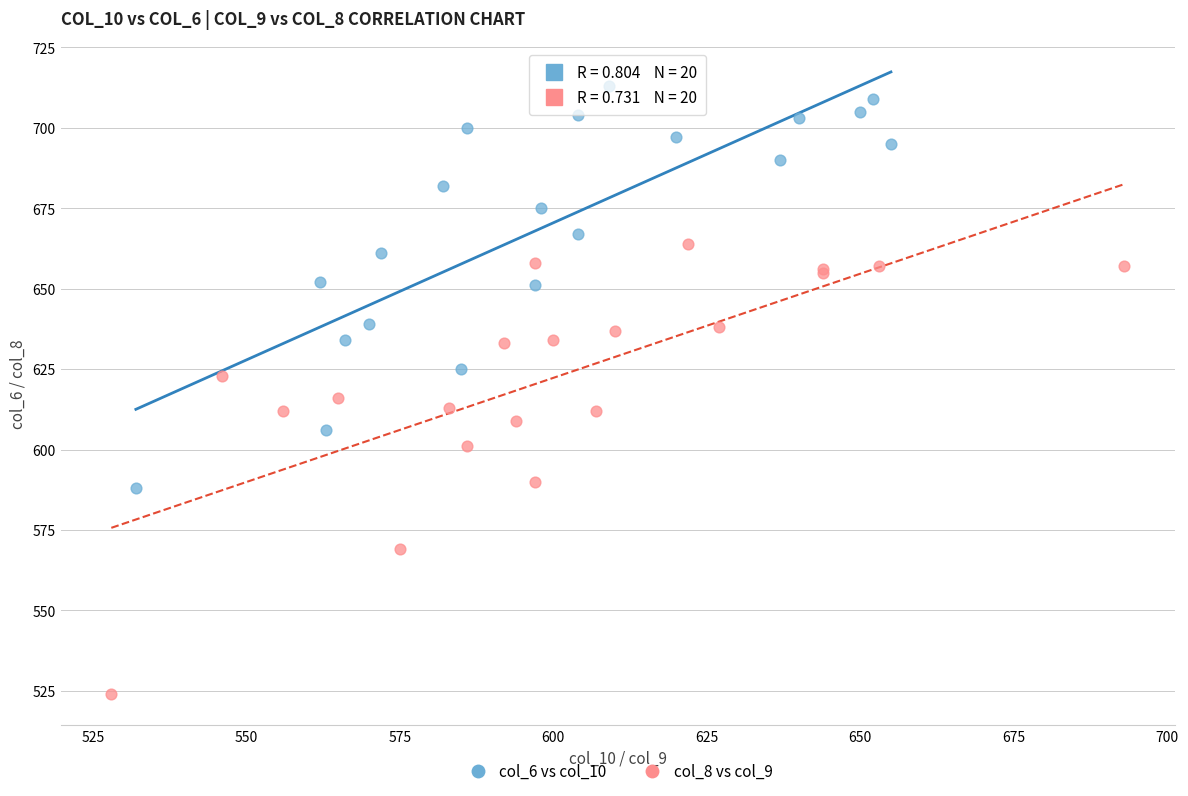

Which series has the widest spread of Y values?

col_8 vs col_9